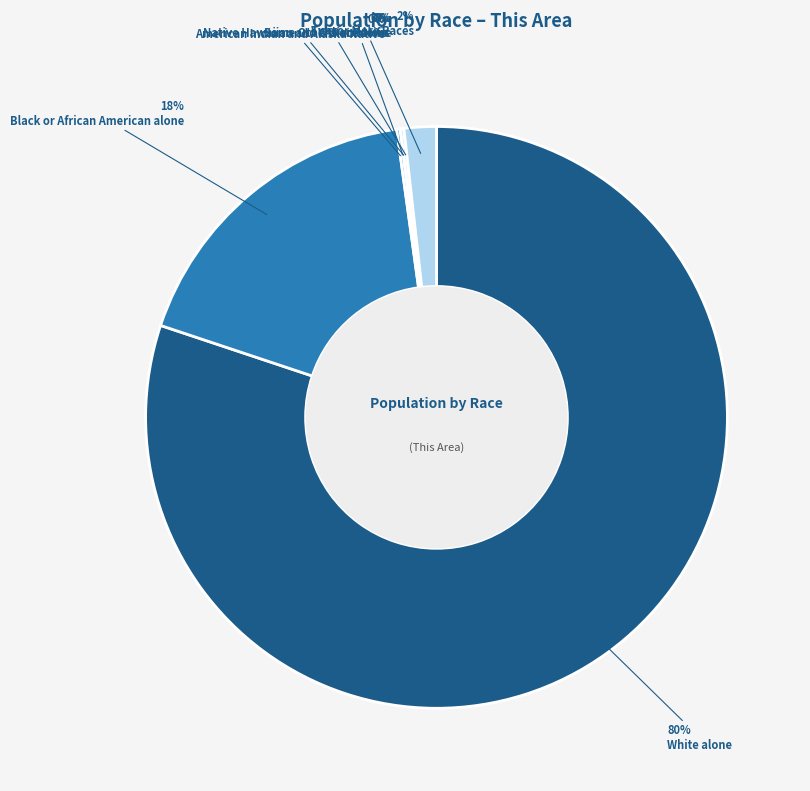

How many segments does this pie chart have?

7